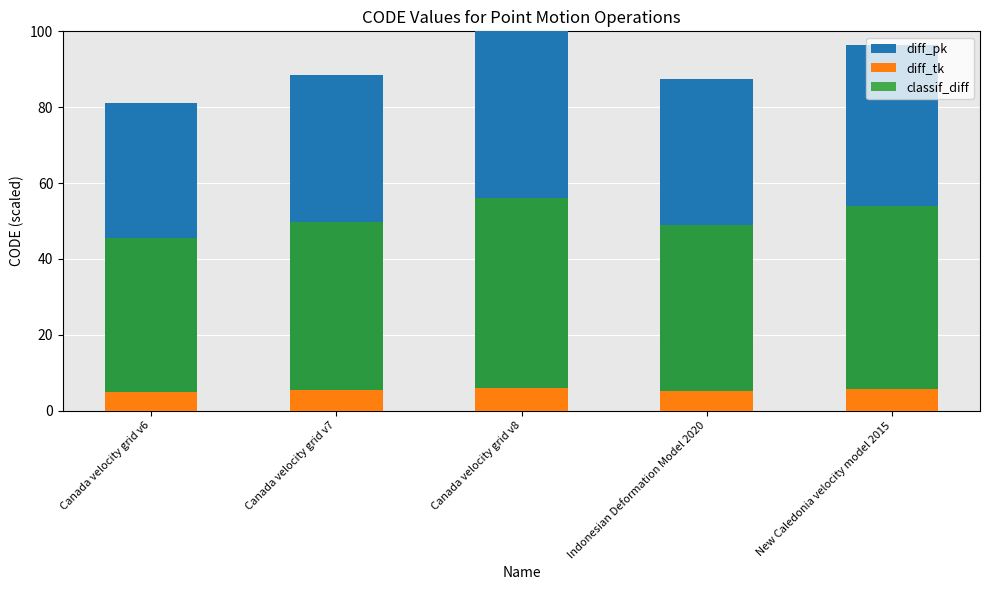

At which label does diff_tk reach its minimum?

Canada velocity grid v6